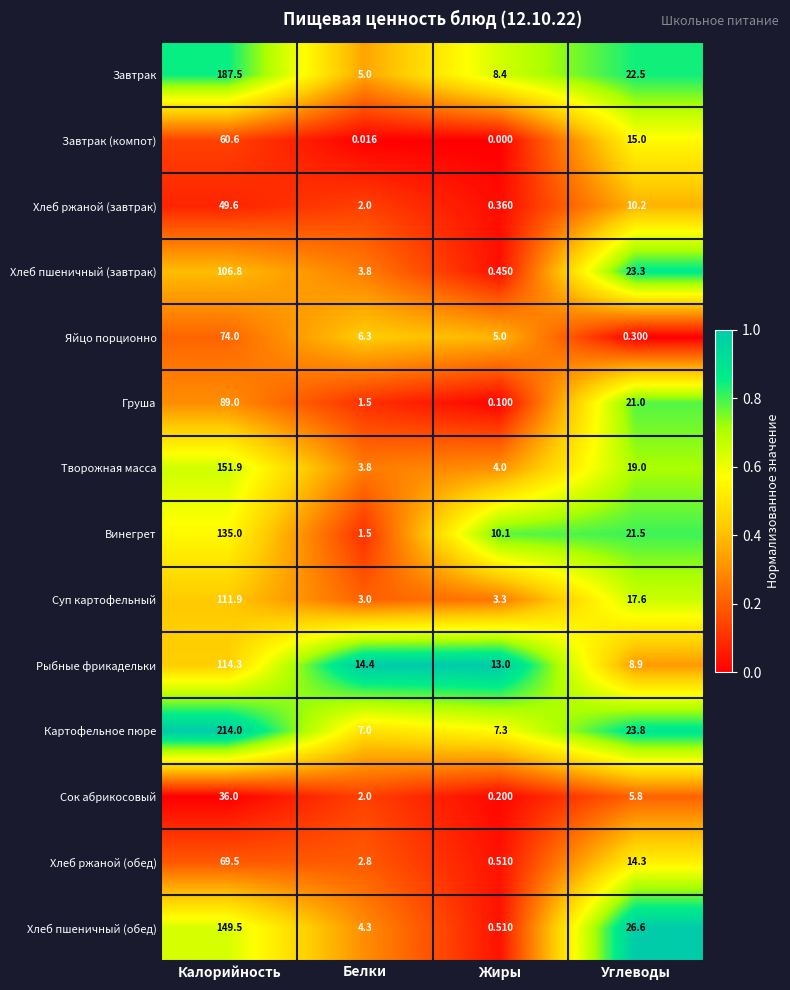

Count the number of data series in this chart.

14